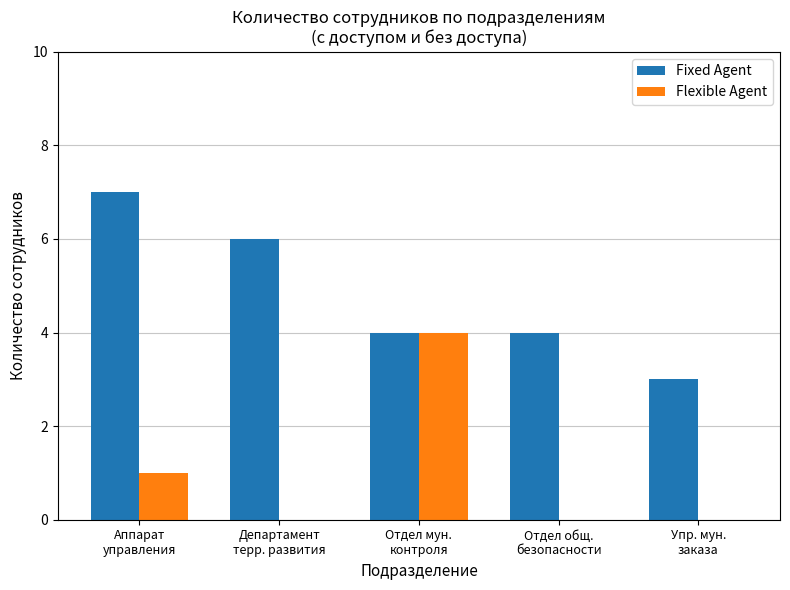

At which label does Fixed Agent first exceed 4?

Аппарат
управления